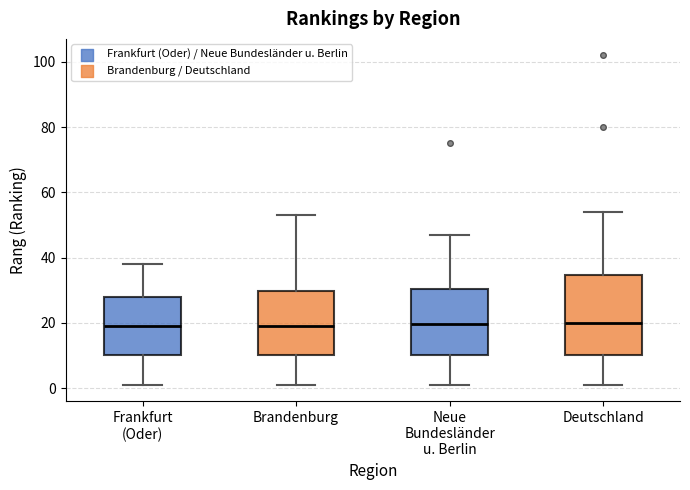

Reading left to right, read every box against the y-axis: the position of its median line, the range the box covers, and the ends of its whiskers. The values are not printed on the chart, so give them approximately, as read against the axis.

Frankfurt (Oder): median 20, box 10 to 28, whiskers 2 to 38
Brandenburg: median 20, box 10 to 30, whiskers 2 to 54
Neue Bundesländer u. Berlin: median 20, box 10 to 30, whiskers 2 to 48
Deutschland: median 20, box 10 to 34, whiskers 2 to 54